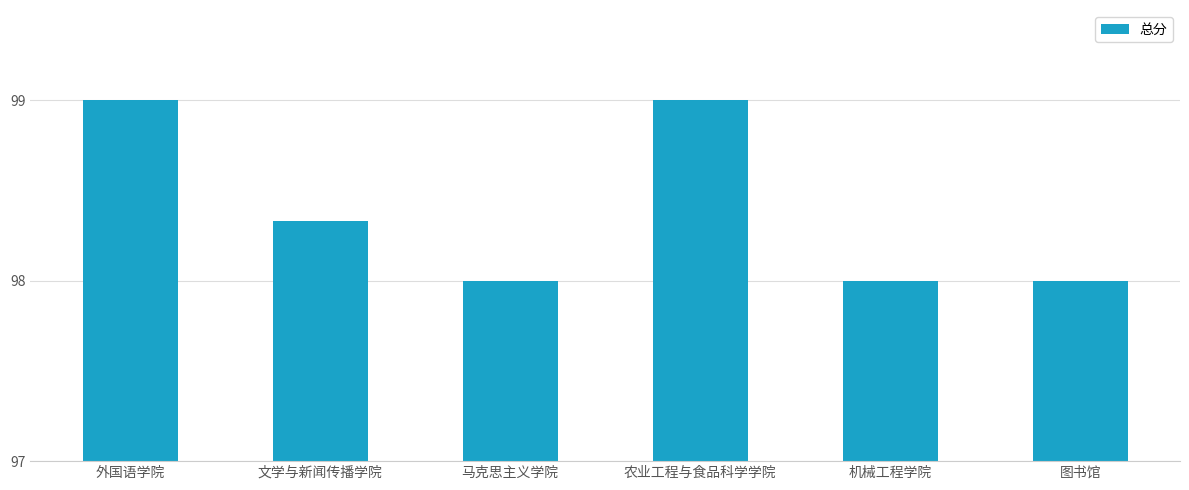

How many bars are there in total?

6